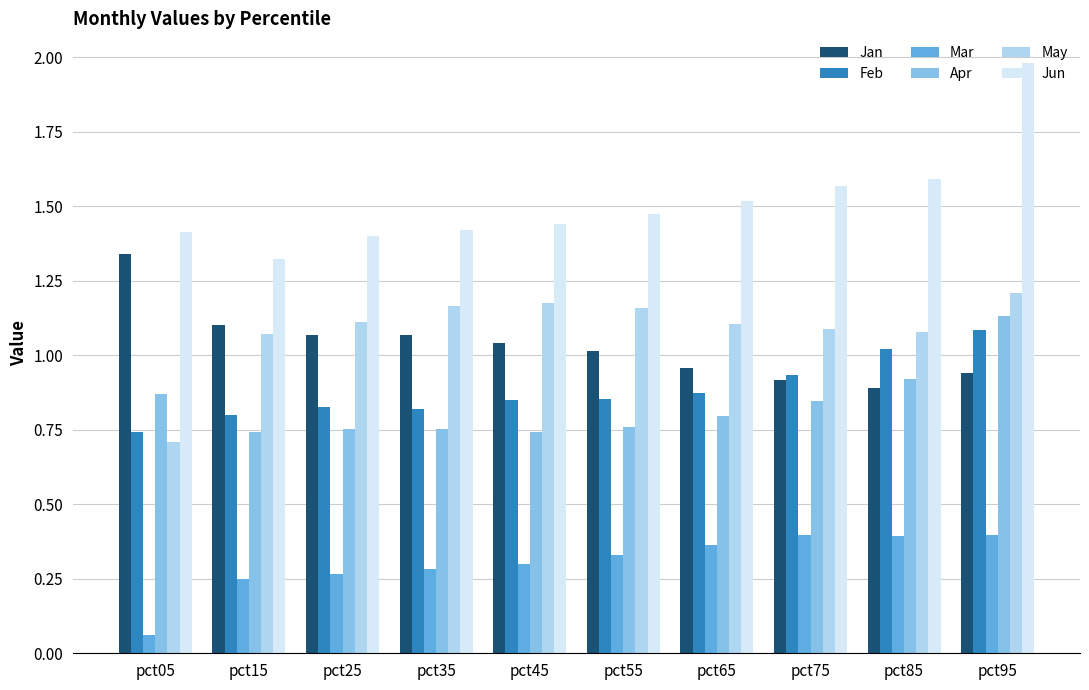

The value of Mar at pct55 is 0.3. True or false?

True